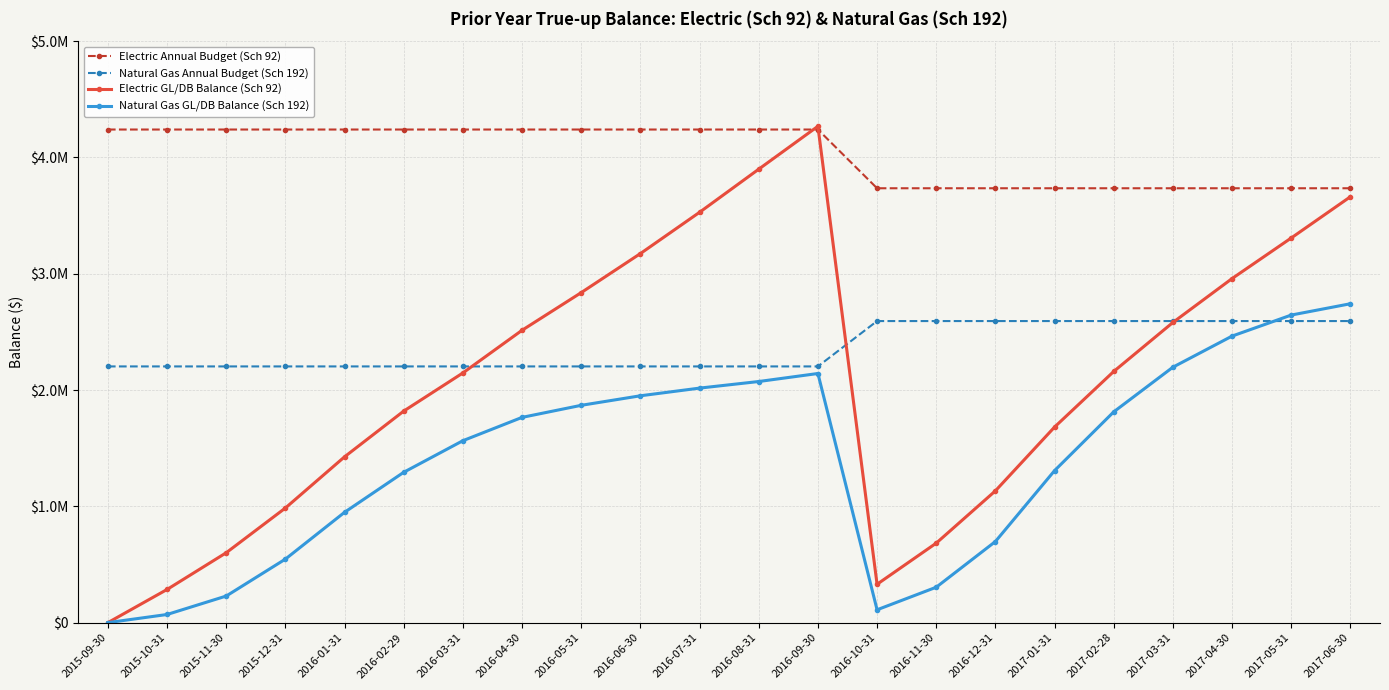

Reading left to right, what are all the values shown in this chart?

Electric Annual Budget (Sch 92): 4240317.0	4240317.0	4240317.0	4240317.0	4240317.0	4240317.0	4240317.0	4240317.0	4240317.0	4240317.0	4240317.0	4240317.0	4240317.0	3735290.8	3735290.8	3735290.8	3735290.8	3735290.8	3735290.8	3735290.8	3735290.8	3735290.8
Natural Gas Annual Budget (Sch 192): 2203199.0	2203199.0	2203199.0	2203199.0	2203199.0	2203199.0	2203199.0	2203199.0	2203199.0	2203199.0	2203199.0	2203199.0	2203199.0	2593334.0	2593334.0	2593334.0	2593334.0	2593334.0	2593334.0	2593334.0	2593334.0	2593334.0
Electric GL/DB Balance (Sch 92): 0.0	285159.0	601029.0	985758.0	1425918.0	1819183.0	2147215.0	2514233.0	2837969.0	3173621.0	3528655.0	3899356.0	4268230.6	329987.4	683665.7	1133293.1	1681903.6	2160009.9	2581268.2	2958820.7	3307797.9	3662314.7
Natural Gas GL/DB Balance (Sch 192): 0.0	70035.0	228694.0	546312.0	948894.0	1292974.0	1564571.0	1765072.0	1868794.0	1950742.0	2016716.0	2073447.0	2142327.6	110487.8	304534.3	697551.7	1307285.9	1812590.1	2196683.4	2464107.3	2644879.2	2742191.8